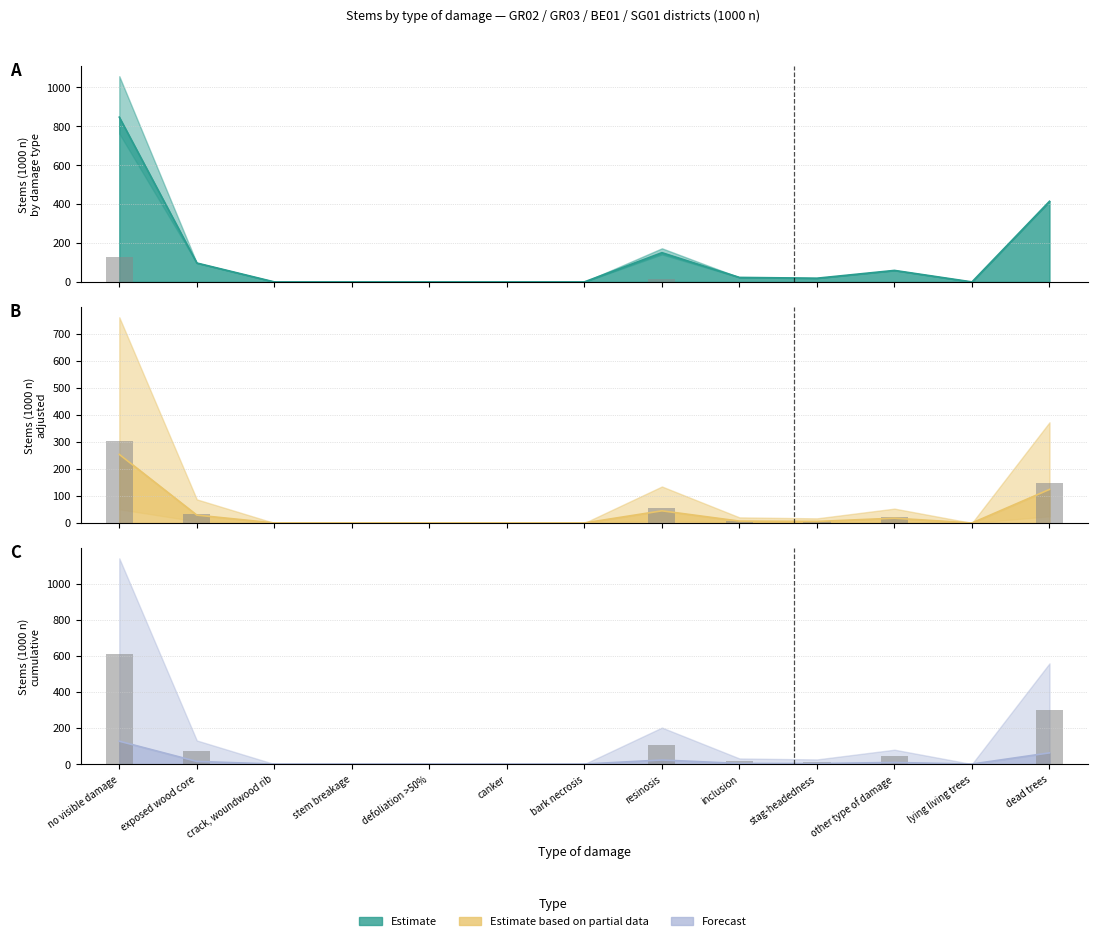

What is the label of the 4th bar from the right?

stag-headedness